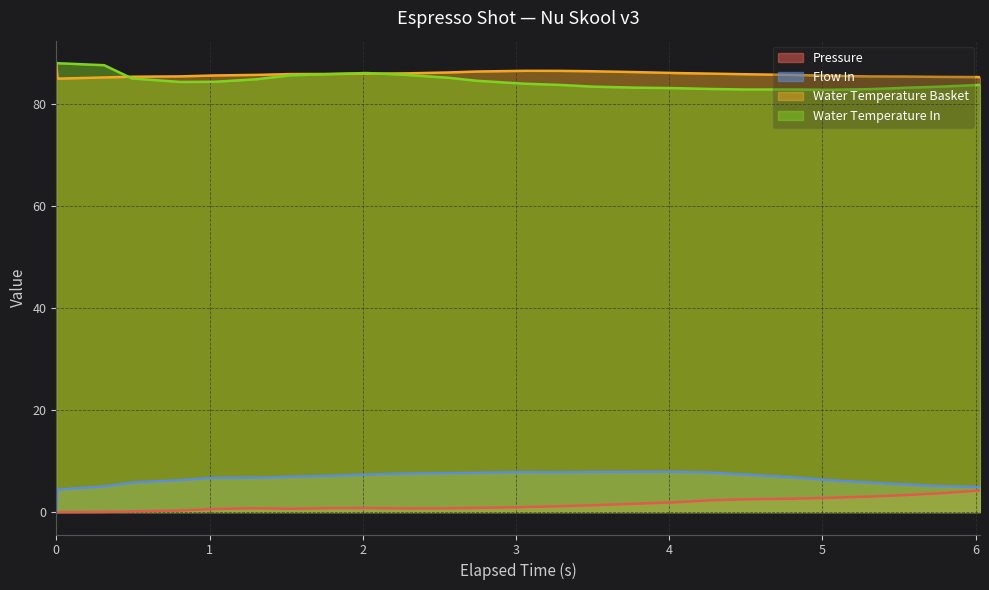

What is the lowest value of the Water Temperature Basket series?

85.0